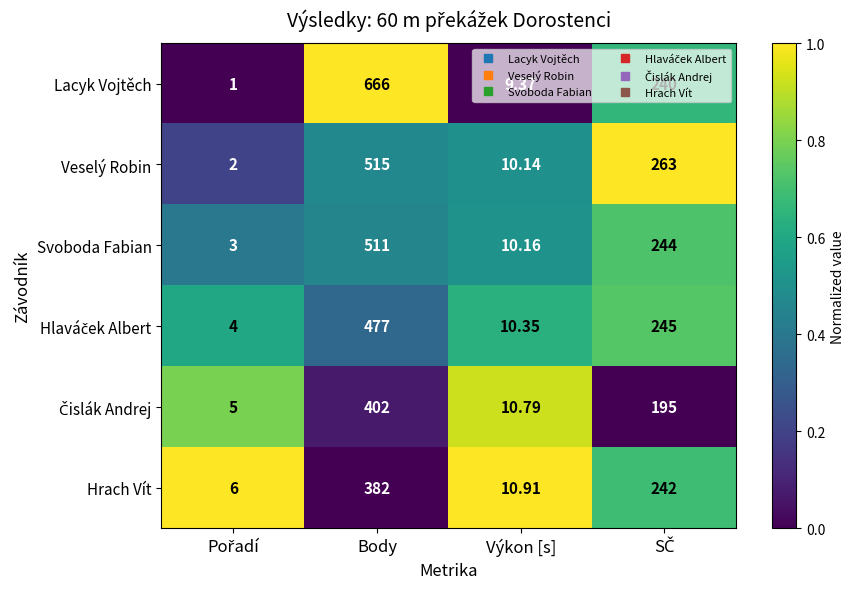

Which series has the largest range (max minus min)?

Lacyk Vojtěch